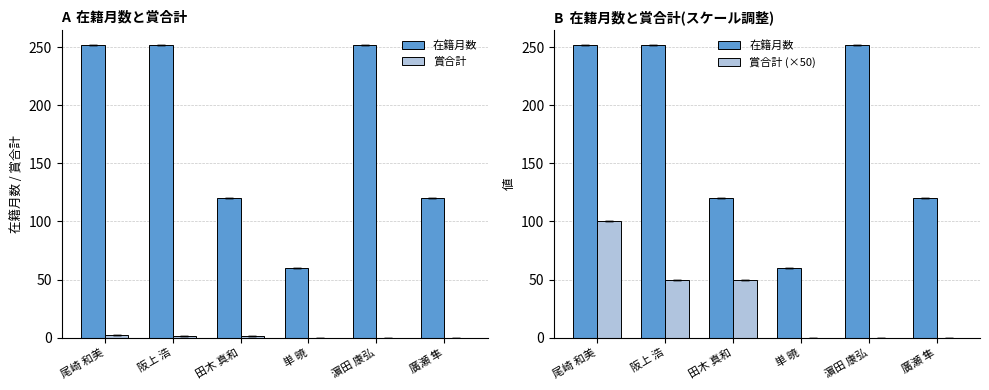

How many groups of bars are there?

6